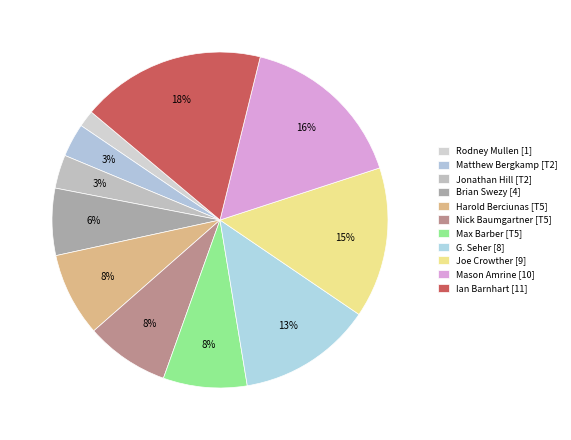

Count the number of slices in the pie.

11